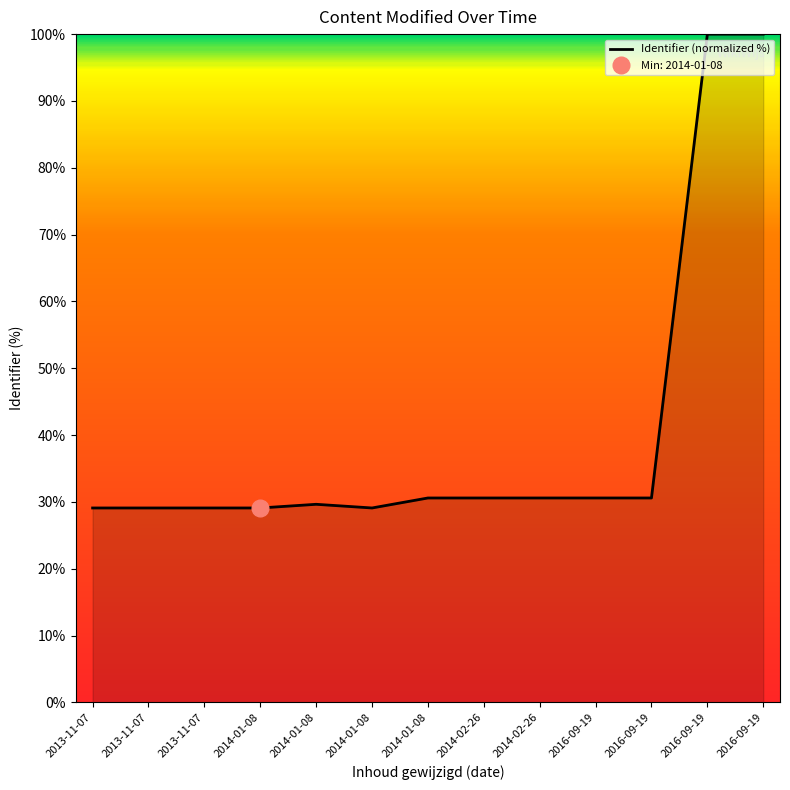

How many interior local valleys (lower than both neighbors) does the data have?

3